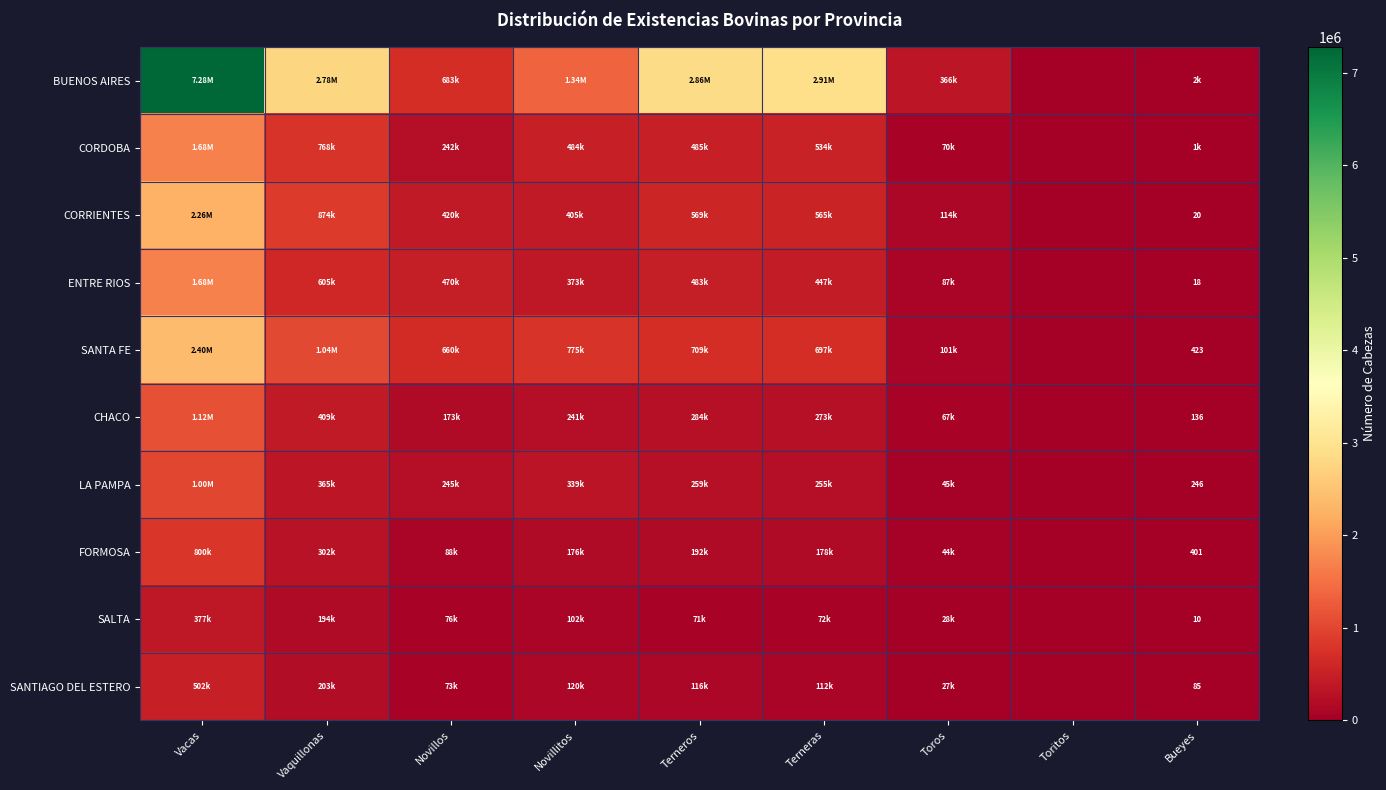

Is it true that SANTA FE equals 962423.9 at Terneras?

False